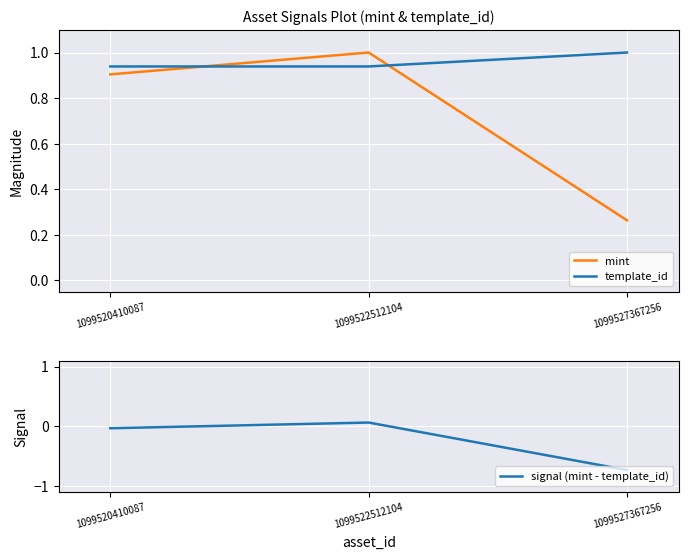

How many values in signal (mint - template_id) are above zero?

1